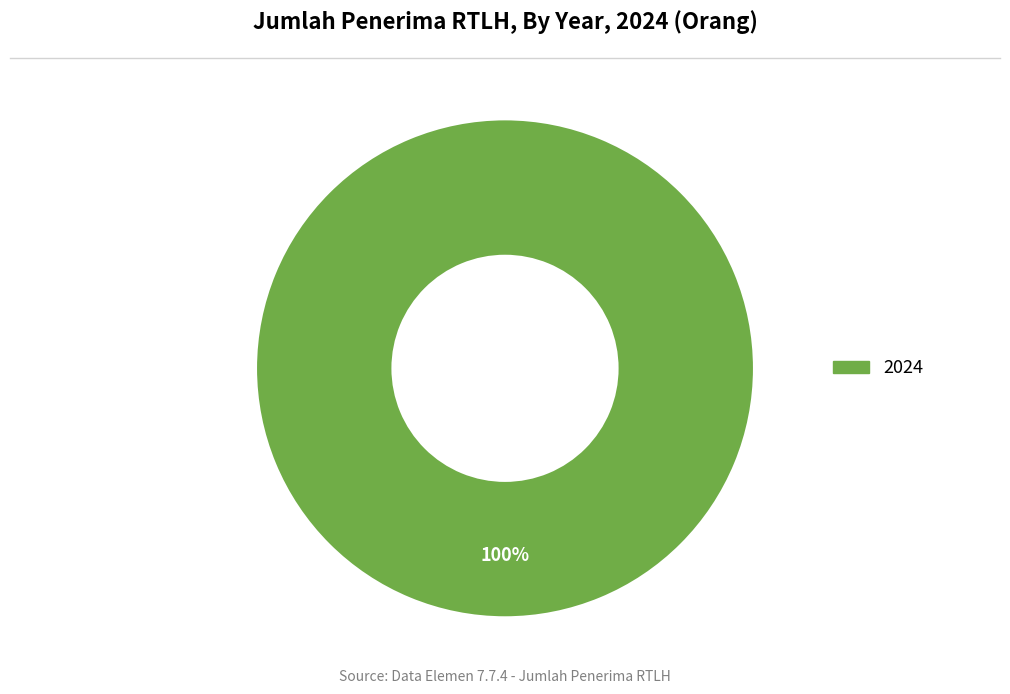

How many slices are in this pie chart?

1